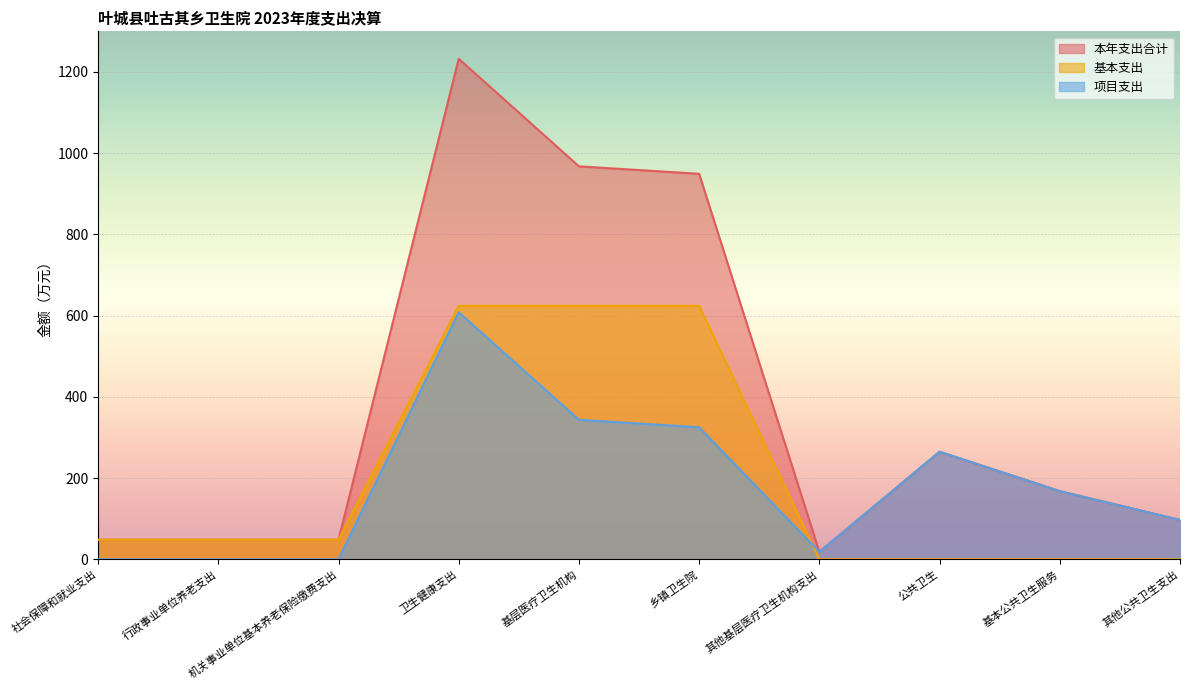

What is the total value across all series at 其他公共卫生支出?

194.0